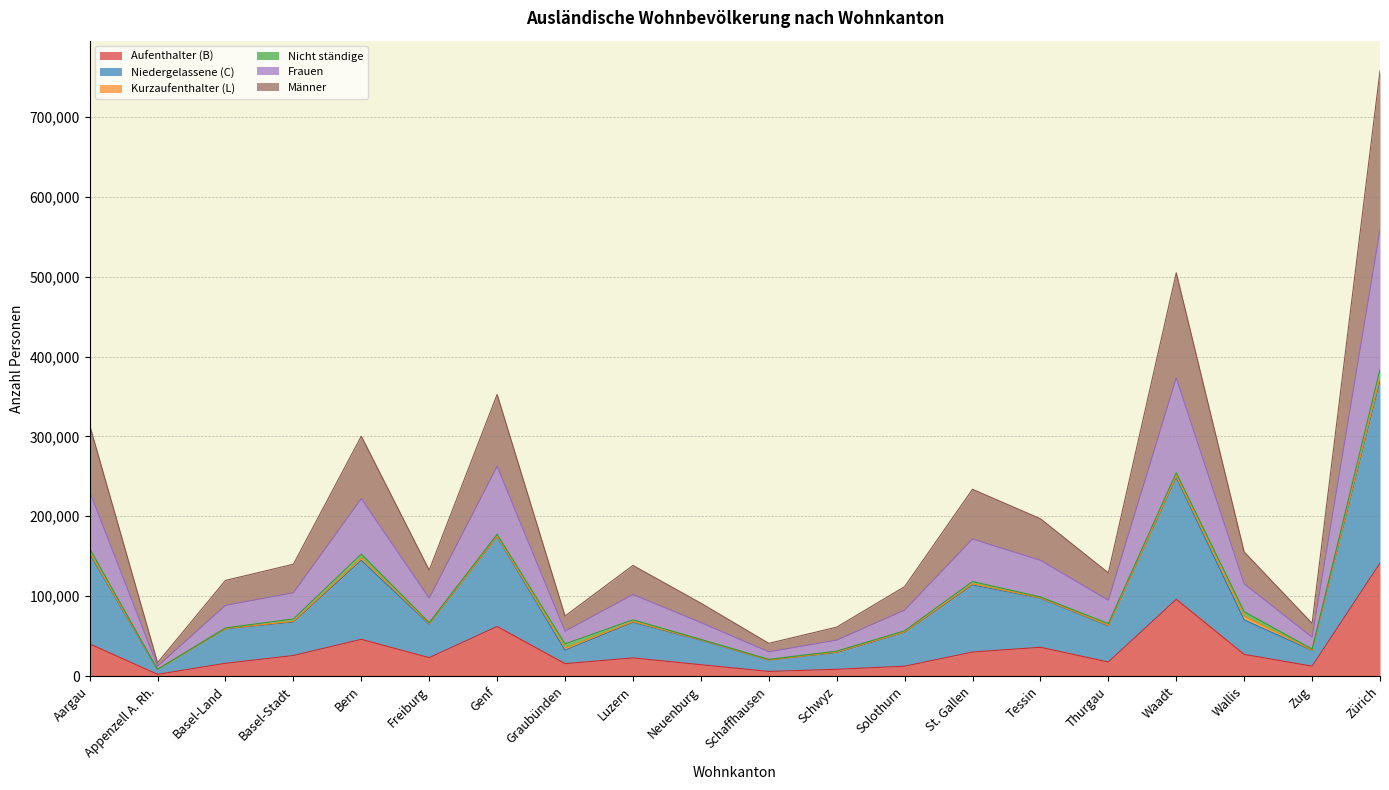

True or false: Frauen and Niedergelassene (C) cross at least once.

False